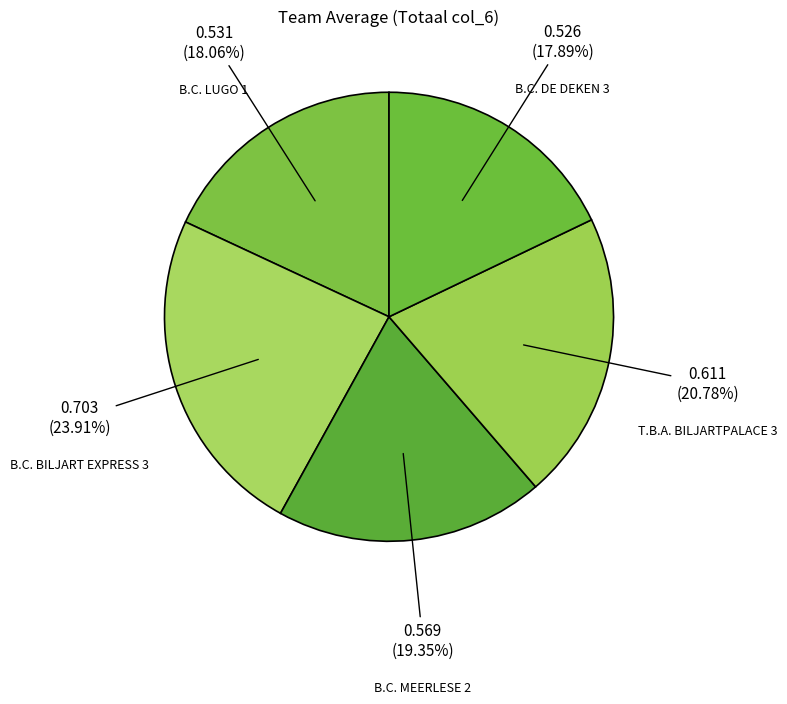

How many segments does this pie chart have?

5